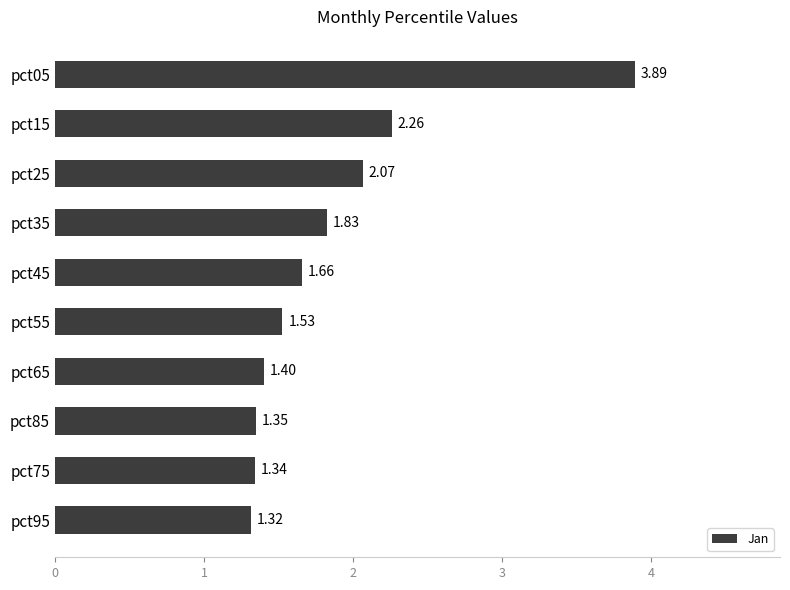

What is the sum of all values?

18.6